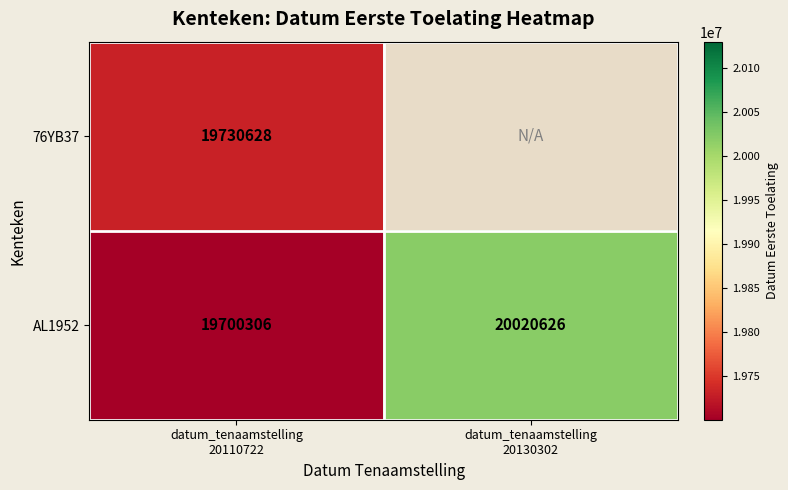

What is the average value of the AL1952 series?

19860466